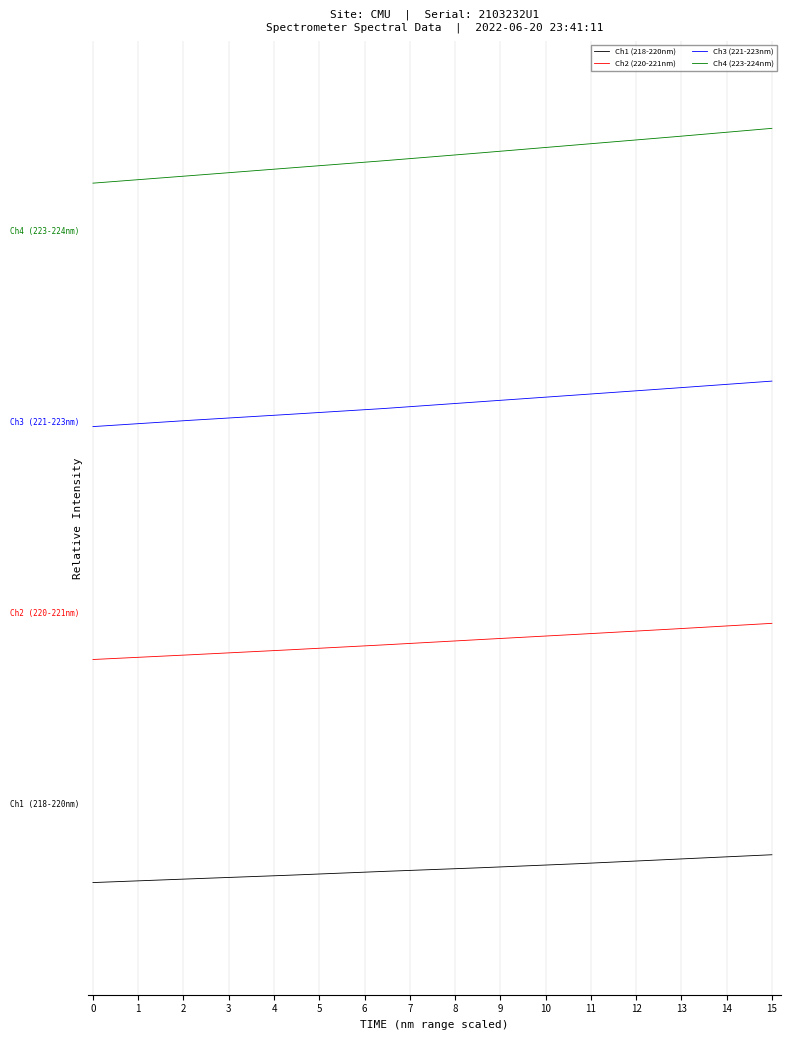

Where does the Ch2 (220-221nm) series first go above 3?

4